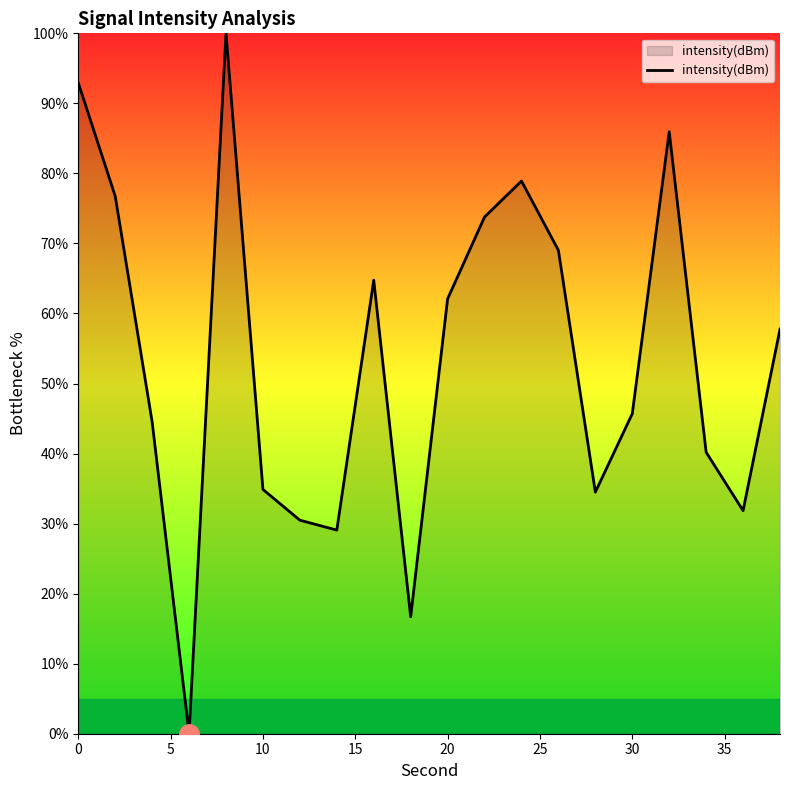

What is the difference between the maximum and minimum values?

100.0